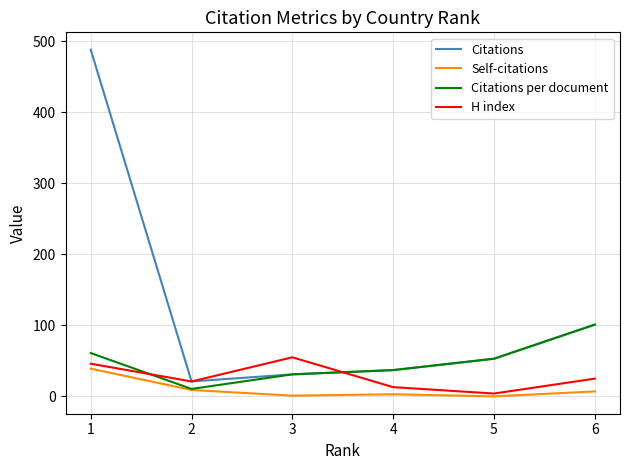

Which series has the largest range (max minus min)?

Citations